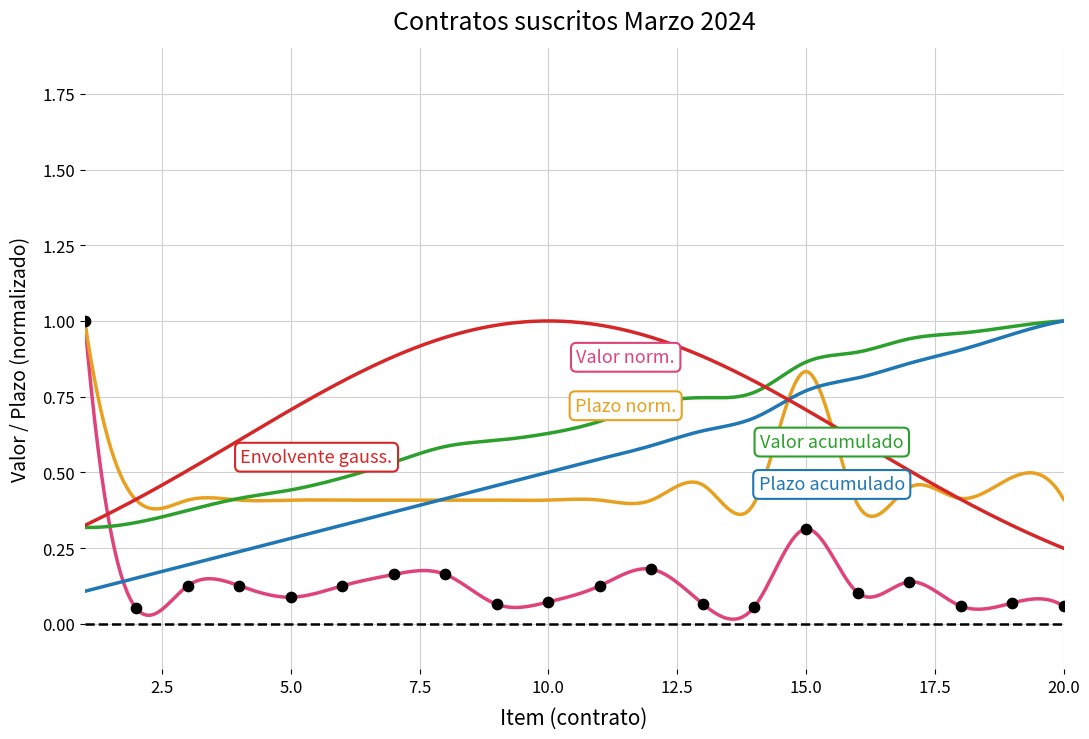

Which has a higher value, 7 or 12?

12